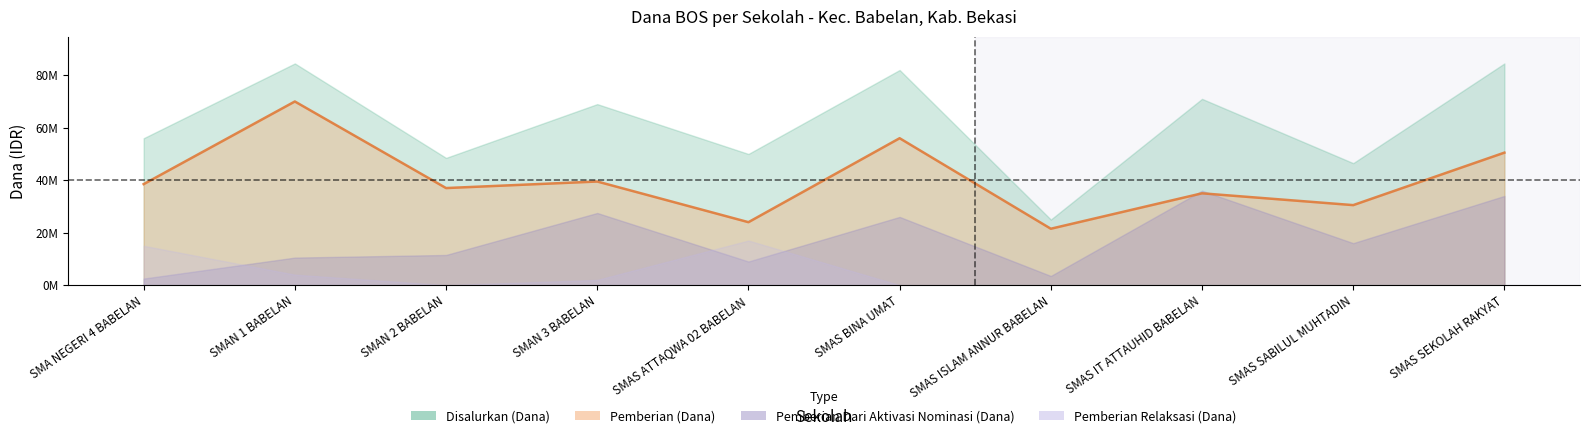

True or false: Pemberian Relaksasi (Dana) and Pemberian (Dana) intersect in this chart.

False